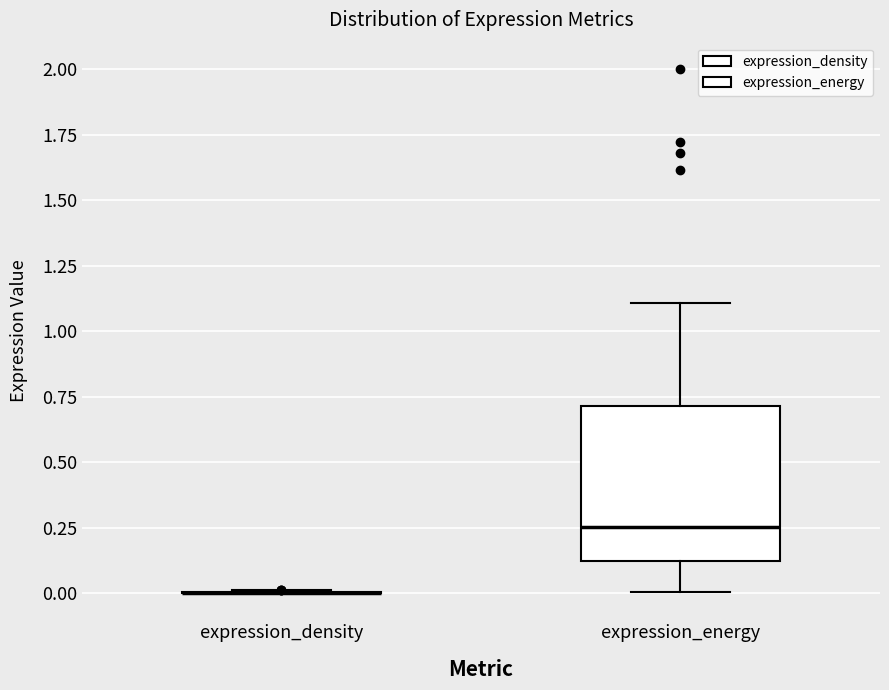

Reading left to right, transcribe this box plot: for each box, give where its median line is, the range the box spans, and where its two whiskers end, as read against the y-axis. The values are not printed on the chart, so give them approximately, as read against the axis.

expression_density: box collapsed to a line at 0.00, whiskers 0.00 to 0.00
expression_energy: median 0.25, box 0.10 to 0.70, whiskers 0.00 to 1.10